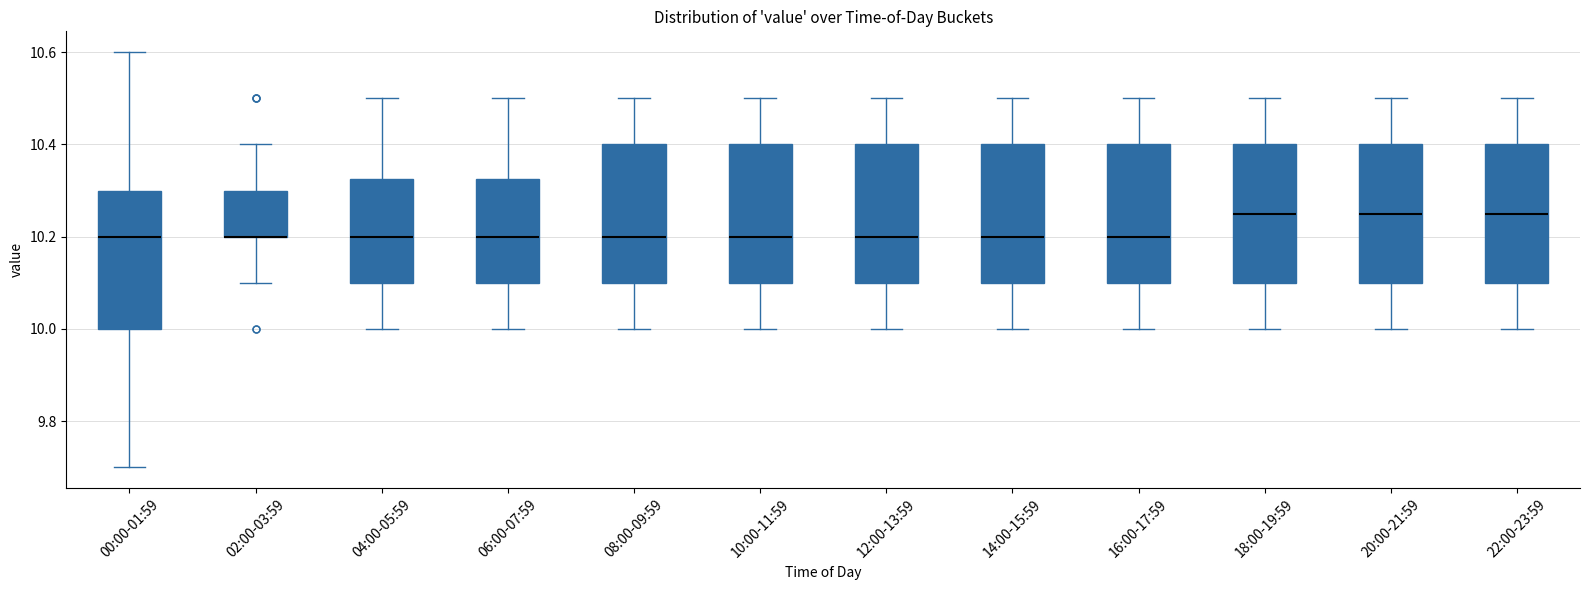

Reading left to right, transcribe this box plot: for each box, give where its median line is, the range the box spans, and where its two whiskers end, as read against the y-axis. The values are not printed on the chart, so give them approximately, as read against the axis.

00:00-01:59: median 10.20, box 10.00 to 10.30, whiskers 9.70 to 10.60
02:00-03:59: median 10.20 (drawn on the box's lower edge), box 10.20 to 10.30, whiskers 10.10 to 10.40
04:00-05:59: median 10.20, box 10.10 to 10.32, whiskers 10.00 to 10.50
06:00-07:59: median 10.20, box 10.10 to 10.32, whiskers 10.00 to 10.50
08:00-09:59: median 10.20, box 10.10 to 10.40, whiskers 10.00 to 10.50
10:00-11:59: median 10.20, box 10.10 to 10.40, whiskers 10.00 to 10.50
12:00-13:59: median 10.20, box 10.10 to 10.40, whiskers 10.00 to 10.50
14:00-15:59: median 10.20, box 10.10 to 10.40, whiskers 10.00 to 10.50
16:00-17:59: median 10.20, box 10.10 to 10.40, whiskers 10.00 to 10.50
18:00-19:59: median 10.26, box 10.10 to 10.40, whiskers 10.00 to 10.50
20:00-21:59: median 10.26, box 10.10 to 10.40, whiskers 10.00 to 10.50
22:00-23:59: median 10.26, box 10.10 to 10.40, whiskers 10.00 to 10.50